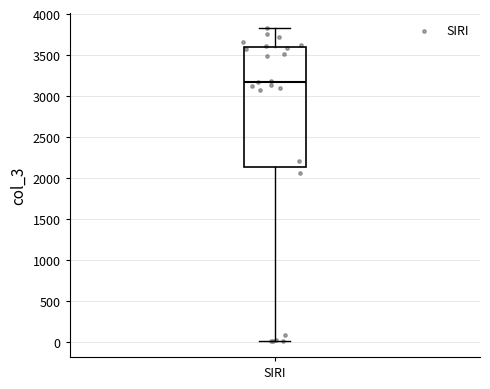

Read this box plot against the y-axis: the position of the median line, the range covered by the box, and the ends of both whiskers. The values are not printed on the chart, so give them approximately, as read against the axis.

median 3150, box 2150 to 3600, whiskers 0 to 3850